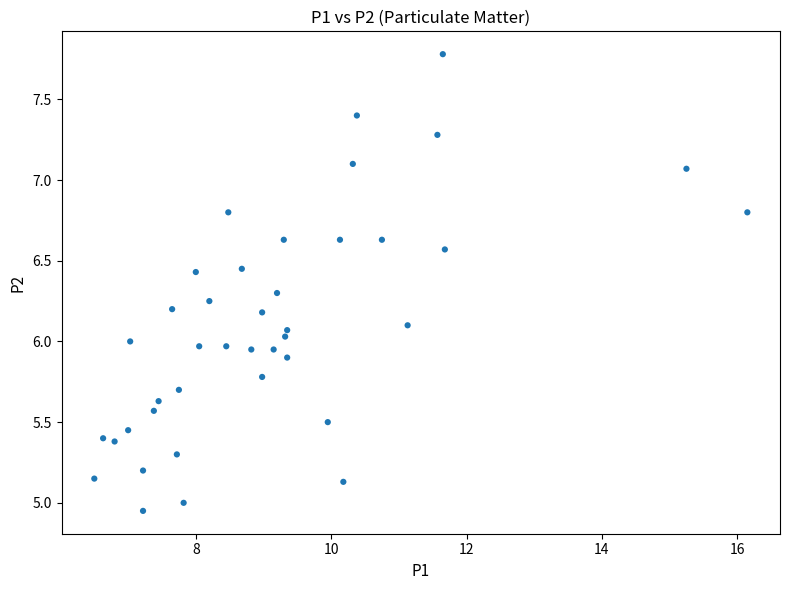

What is the range of X values (max minus min)?

9.6